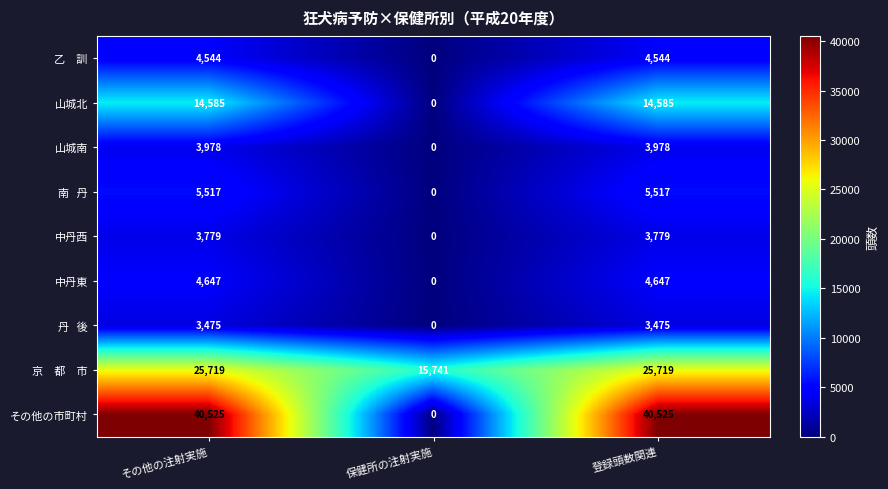

What is the difference between the maximum and minimum values in the 中丹東 series?

4647